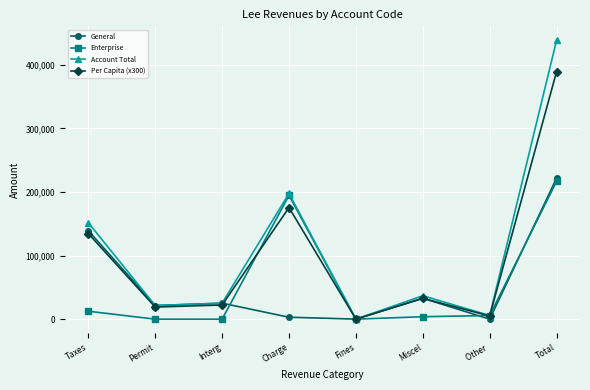

Read the Per Capita (x300) value at Taxes.

134565